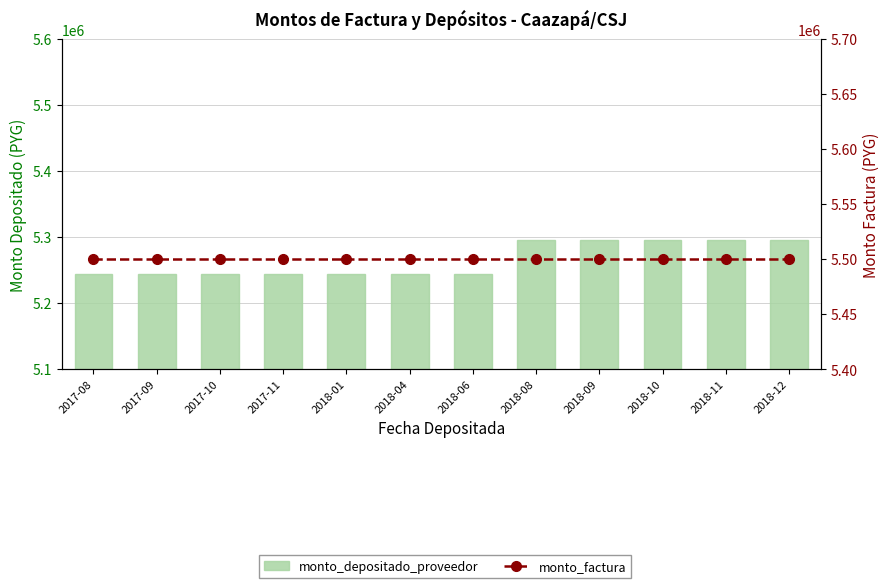

At which category does the chart reach its peak across all series?

2017-08